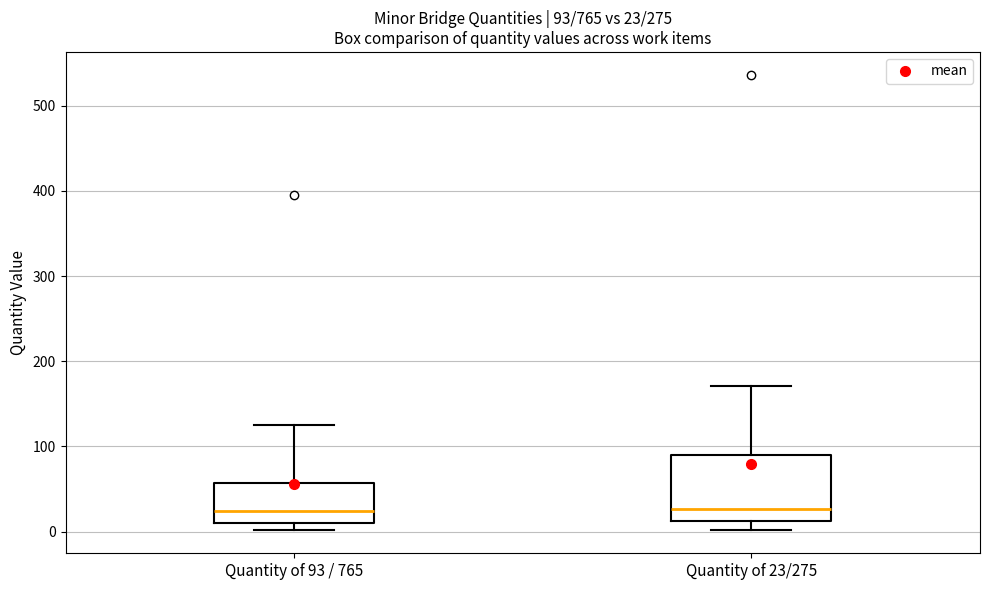

Which box is the tallest, from its lower edge to its upper edge?

Quantity of 23/275